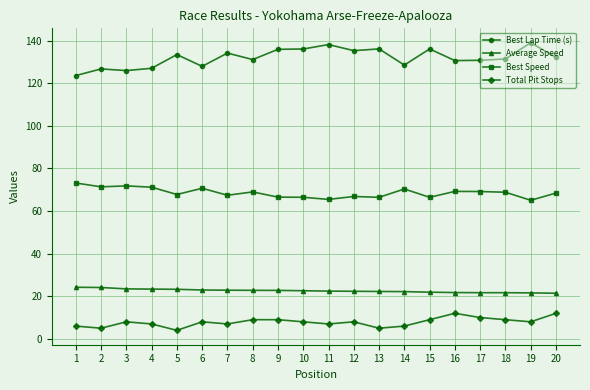

How many series are shown in this chart?

4